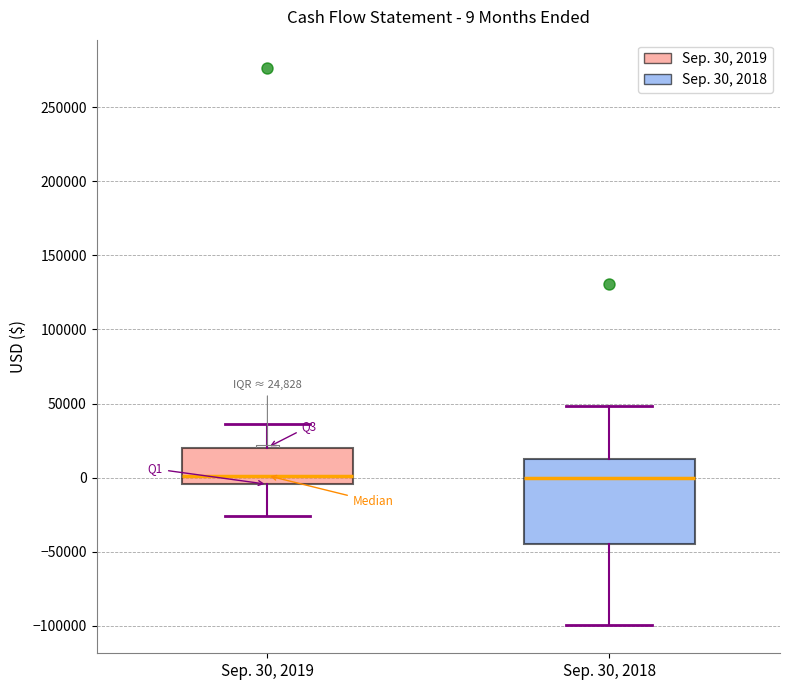

Which box is the tallest, from its lower edge to its upper edge?

Sep. 30, 2018